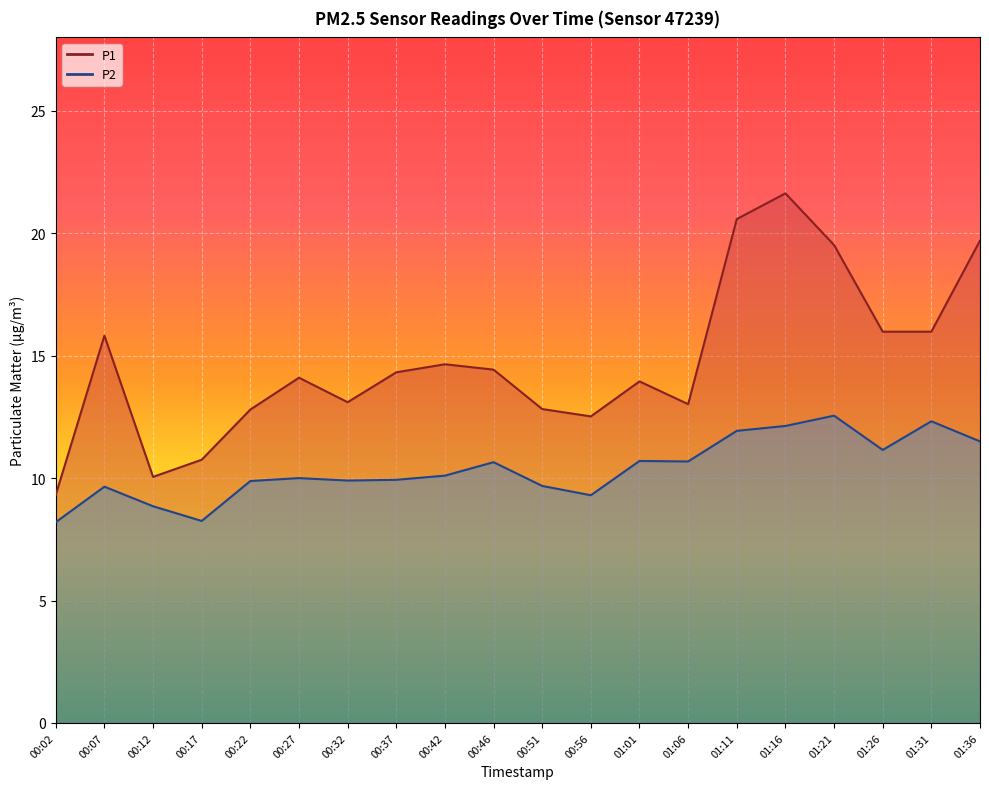

What position from the right is 01:01?

8